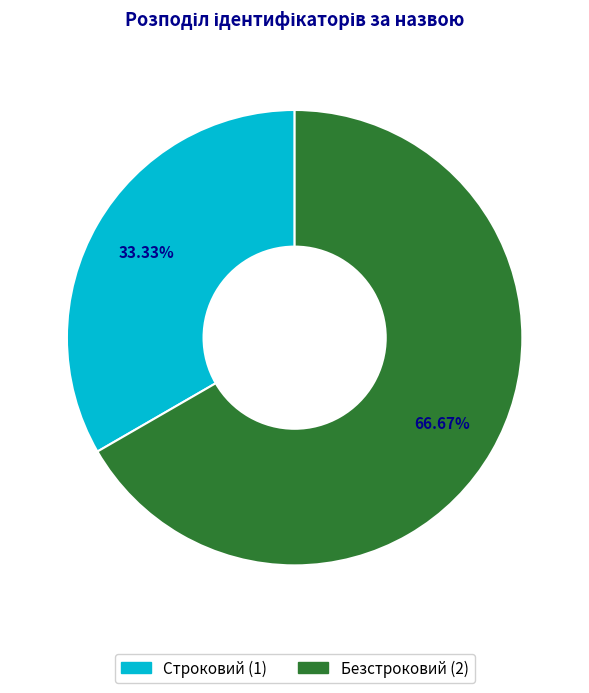

What is the majority slice?

Безстроковий